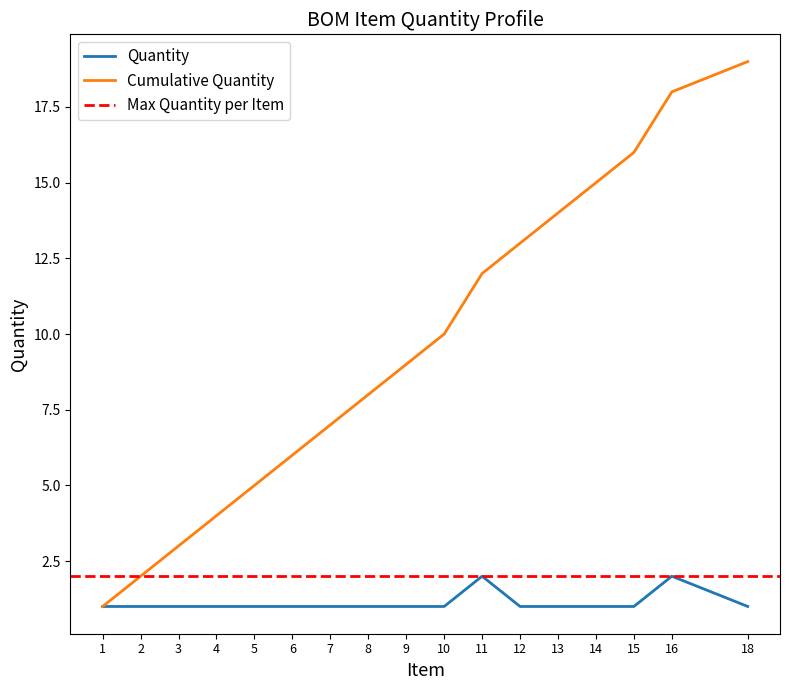

Which category has the lowest value across all series?

1